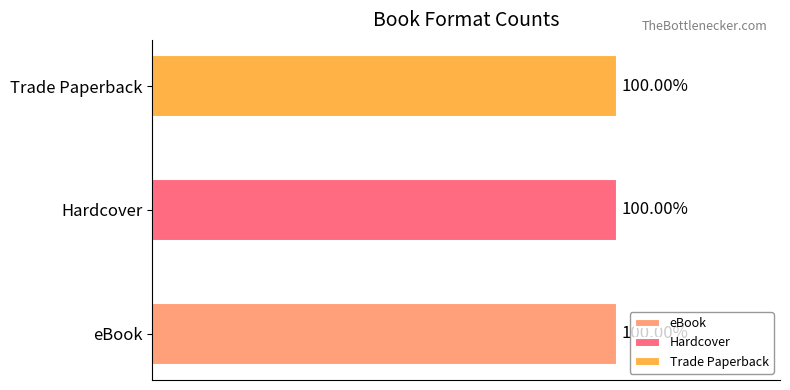

Which series has the largest total across all categories?

eBook